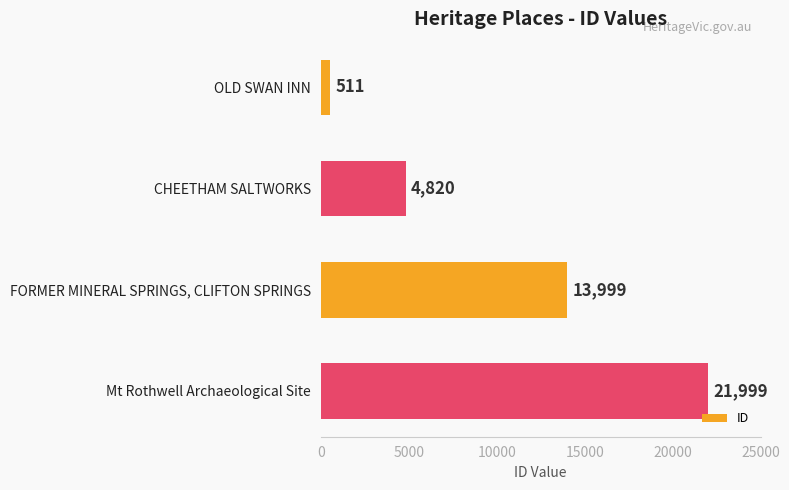

Reading top to bottom, extract all data points from this chart.

OLD SWAN INN=511	CHEETHAM SALTWORKS=4820	FORMER MINERAL SPRINGS, CLIFTON SPRINGS=13999	Mt Rothwell Archaeological Site=21999